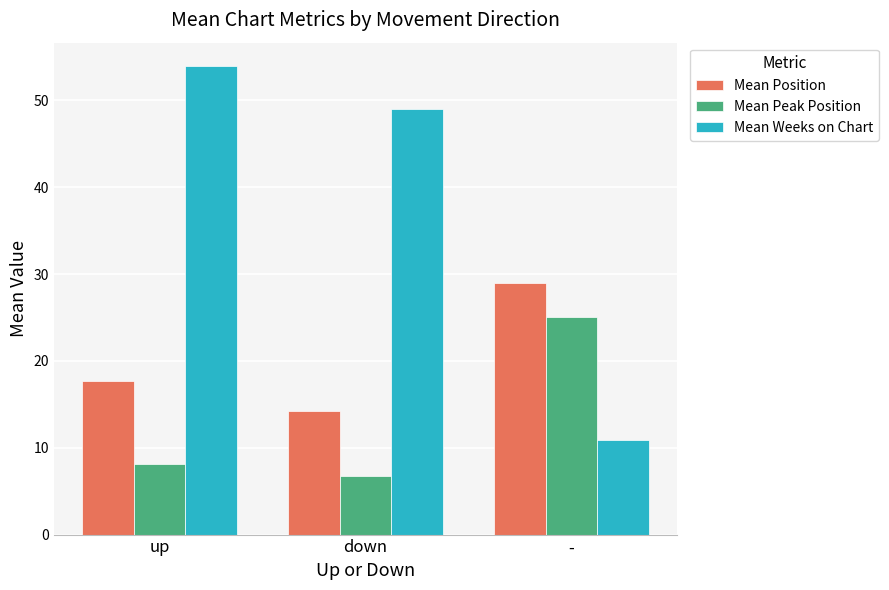

What is the label of the 2nd bar from the right?

down